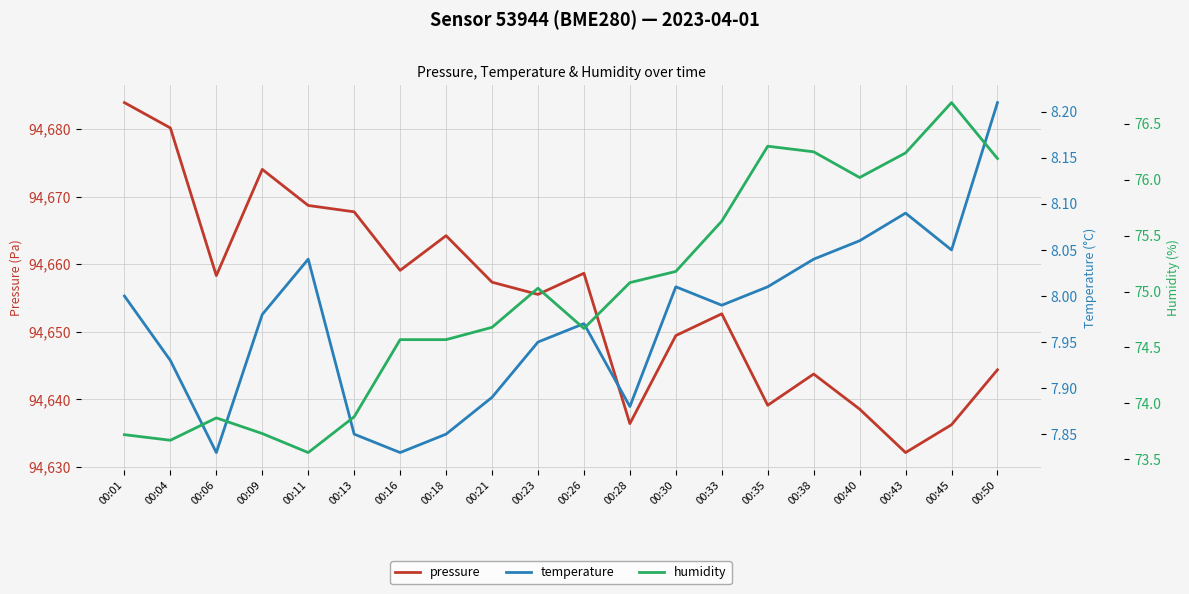

Reading left to right, transcribe all the data shown in this chart.

pressure: 94683.9	94680.2	94658.3	94674.0	94668.7	94667.8	94659.1	94664.2	94657.3	94655.5	94658.7	94636.4	94649.4	94652.7	94639.1	94643.8	94638.6	94632.1	94636.2	94644.4
temperature: 8.0	7.9	7.8	8.0	8.0	7.8	7.8	7.8	7.9	8.0	8.0	7.9	8.0	8.0	8.0	8.0	8.1	8.1	8.1	8.2
humidity: 73.7	73.7	73.9	73.7	73.6	73.9	74.6	74.6	74.7	75.0	74.7	75.1	75.2	75.6	76.3	76.2	76.0	76.2	76.7	76.2